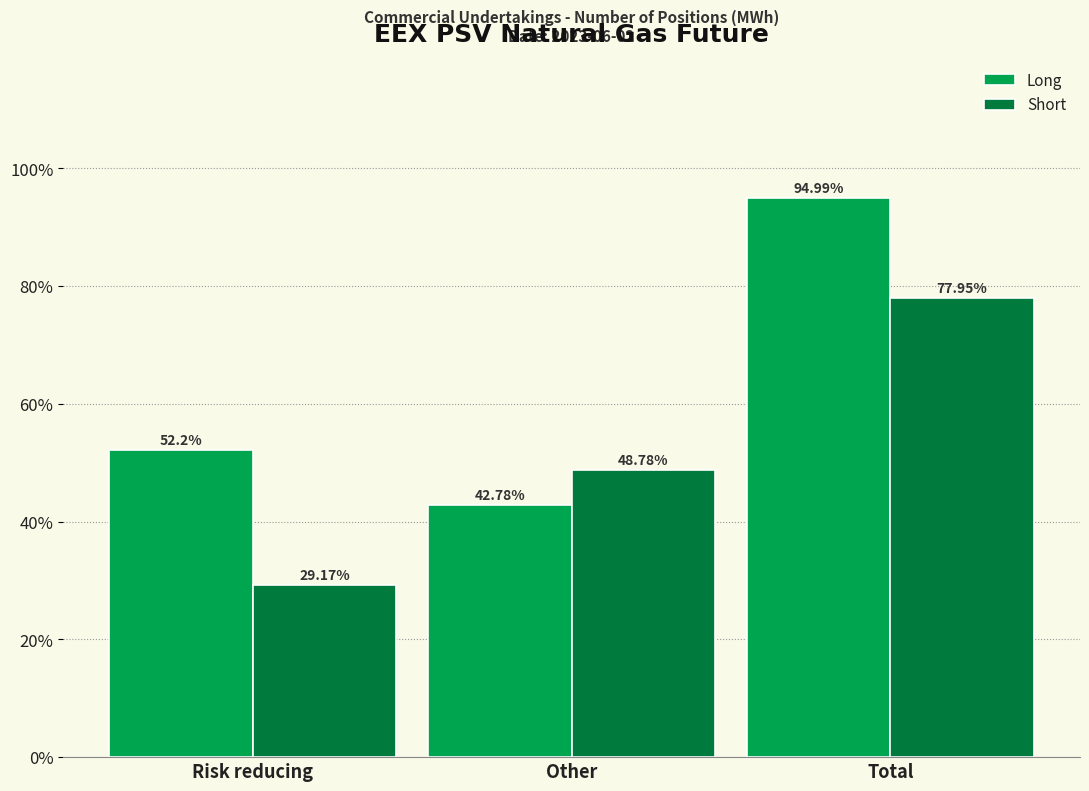

At which label does Long first exceed 52?

Risk reducing